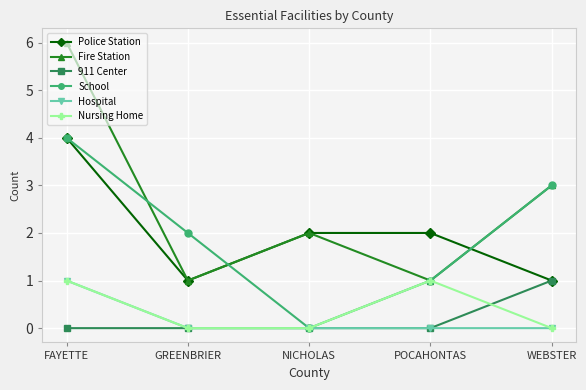

At which category is the sum across all series the highest?

FAYETTE